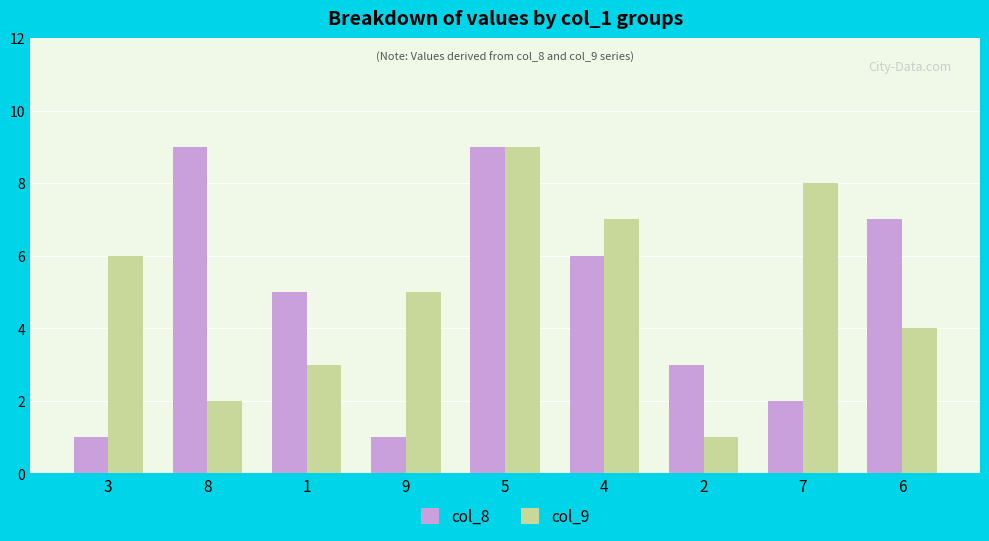

Reading right to left, what are all the values shown in this chart?

col_8: 7	2	3	6	9	1	5	9	1
col_9: 4	8	1	7	9	5	3	2	6